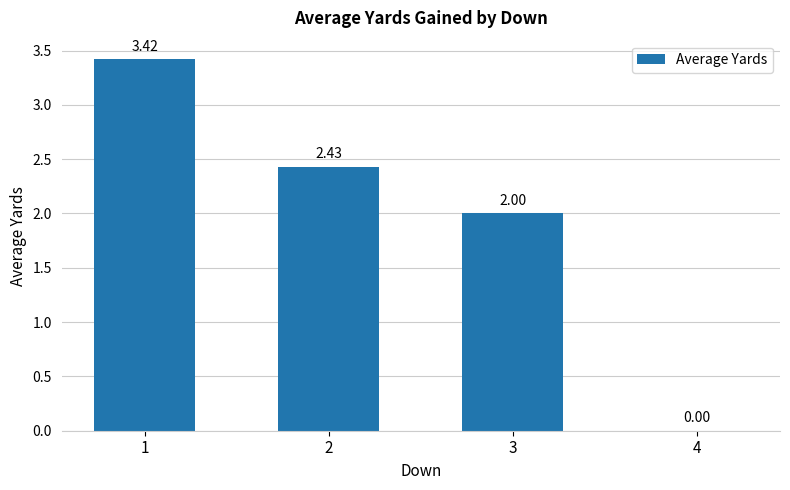

Are the bars horizontal?

No